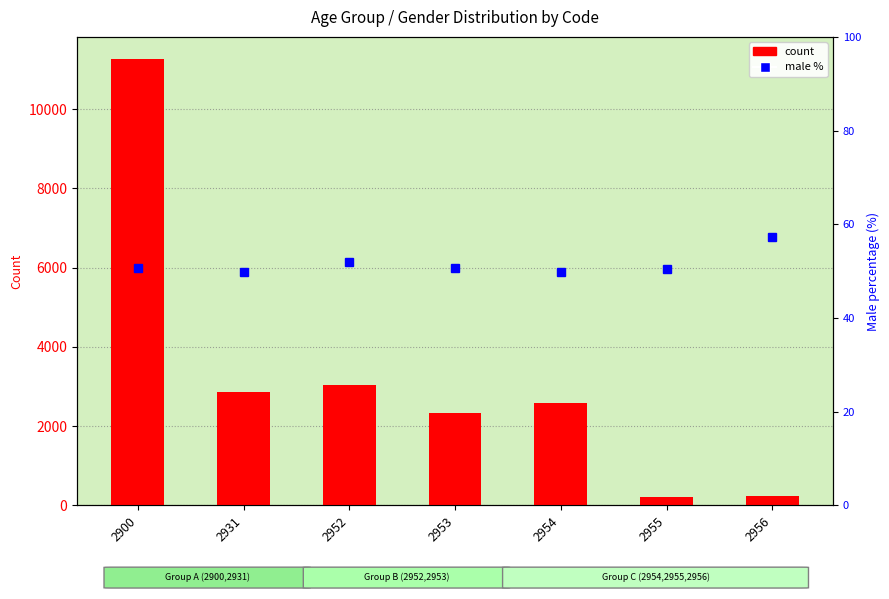

Reading right to left, extract all data points from this chart.

Total count: 2956=246.0	2955=218.0	2954=2587.0	2953=2329.0	2952=3026.0	2931=2855.0	2900=11261.0
Male %: 2956=57.3	2955=50.5	2954=49.8	2953=50.7	2952=52.0	2931=49.9	2900=50.8